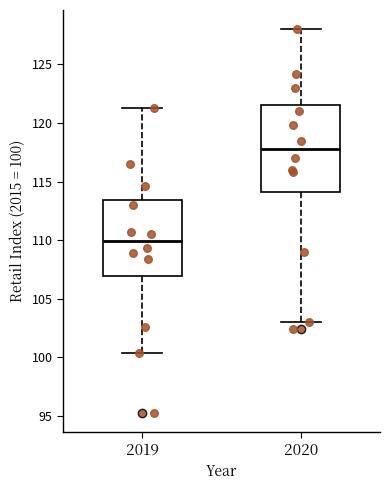

Comparing the boxes themselves (not the whiskers), which one is the tallest?

2020